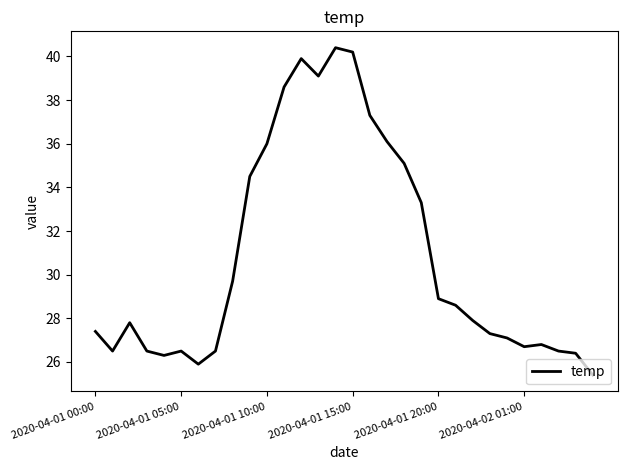

What is the smallest value displayed?

25.4